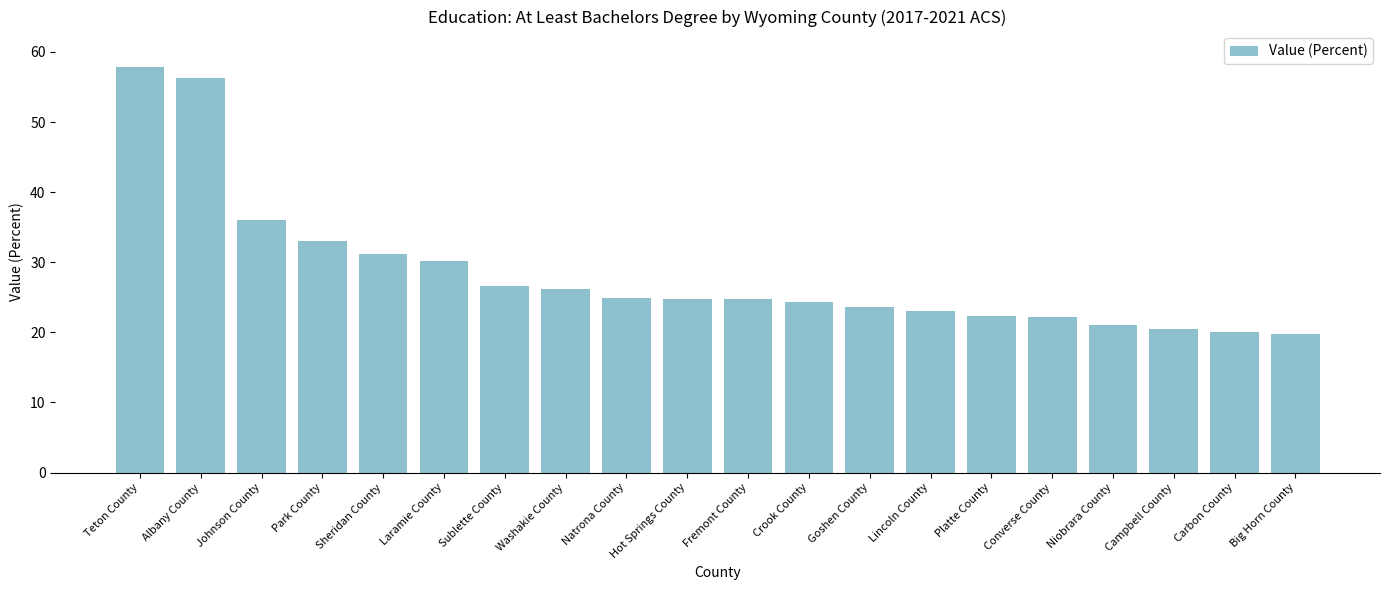

Which category has the highest value across all series?

Teton County